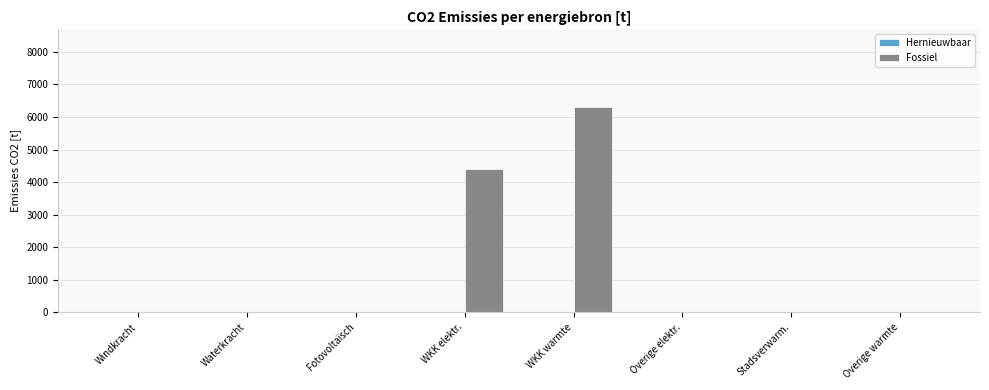

The value at WKK warmte is 6303.4. True or false?

True